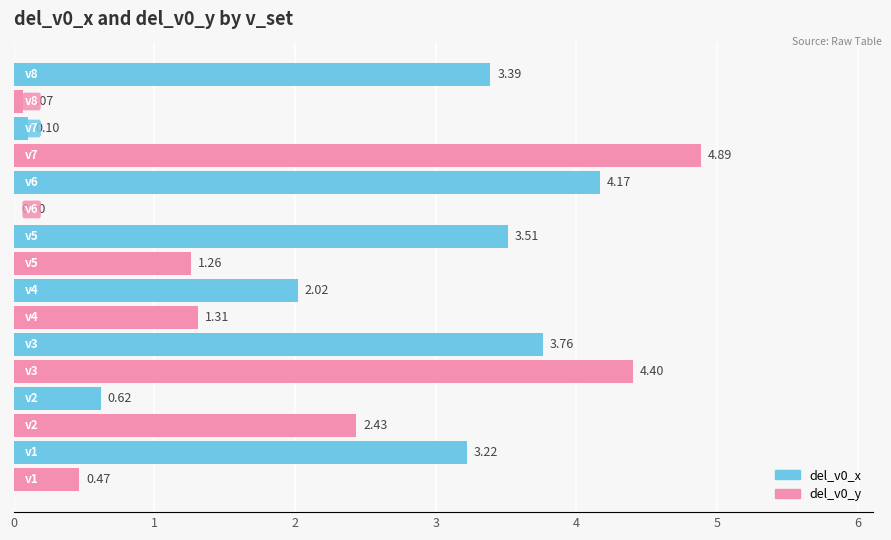

What is the sum of all del_v0_y values?

14.8